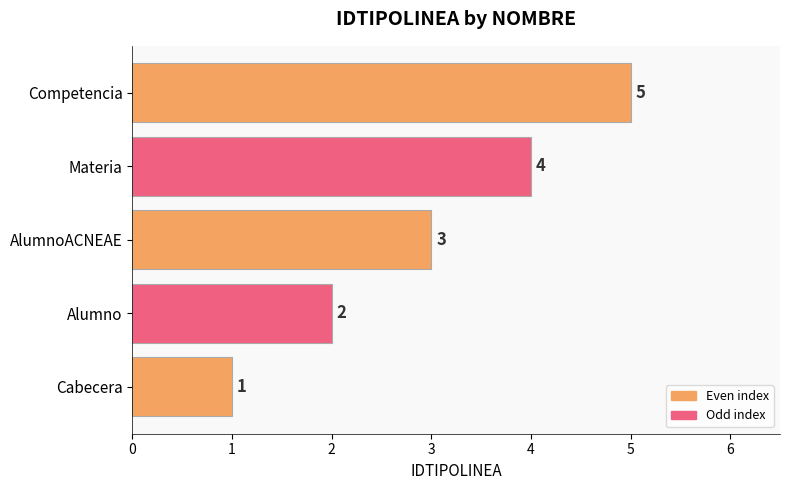

What is the sum of all values?

15